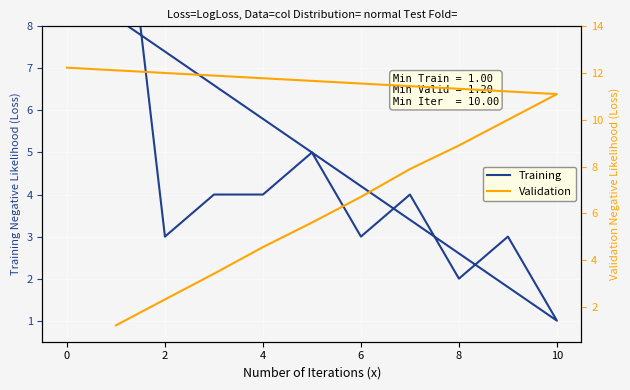

What is the value of the Training point at the 3rd from the left?

4.0